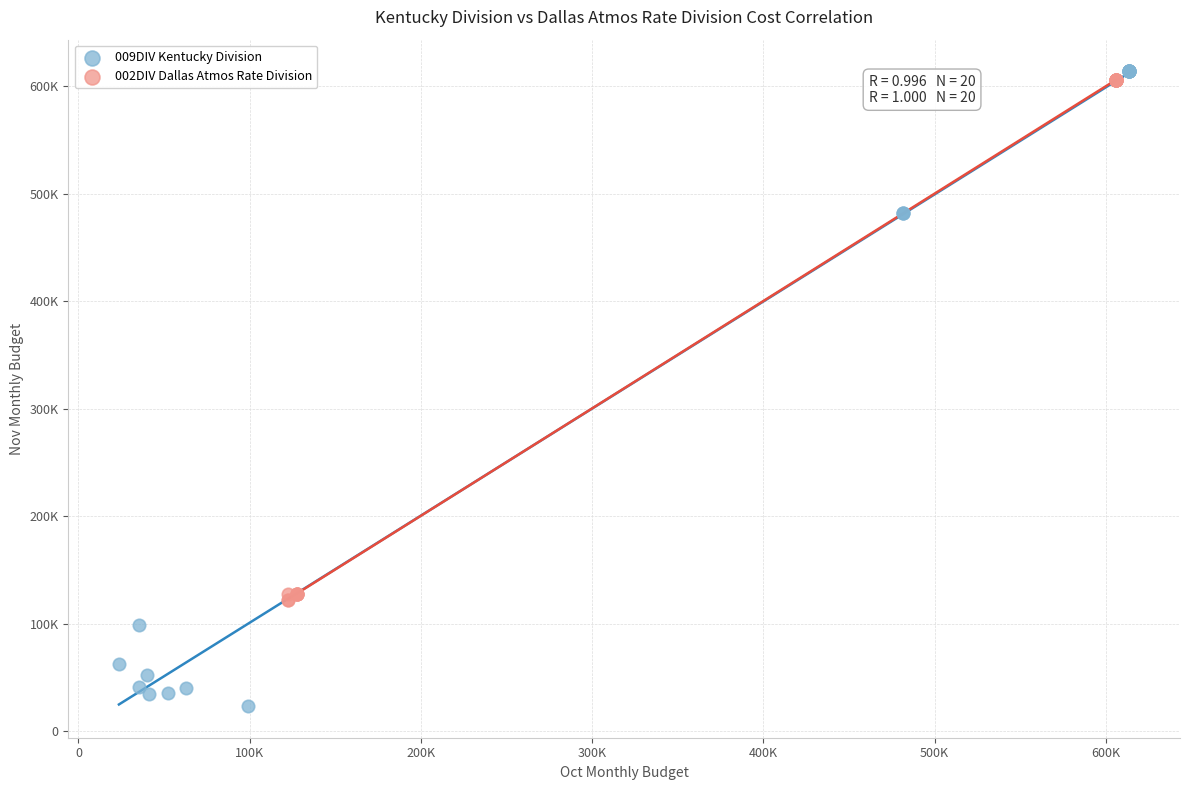

Which series reaches the minimum Y coordinate?

009DIV Kentucky Division